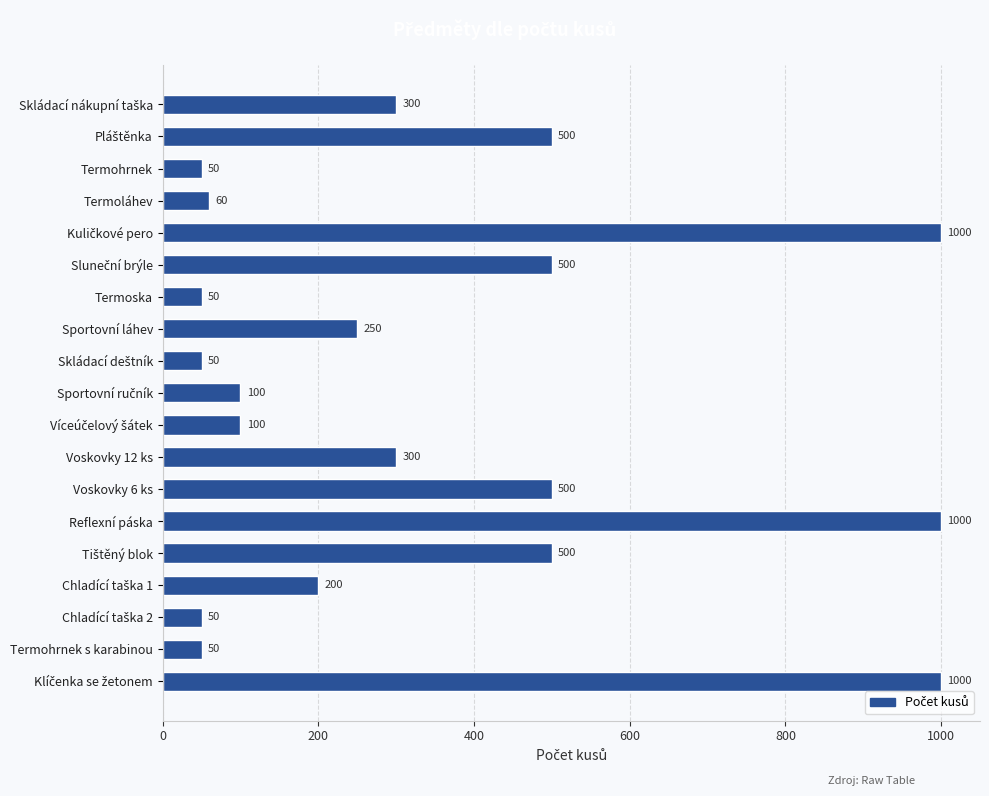

What is the greatest value displayed?

1000